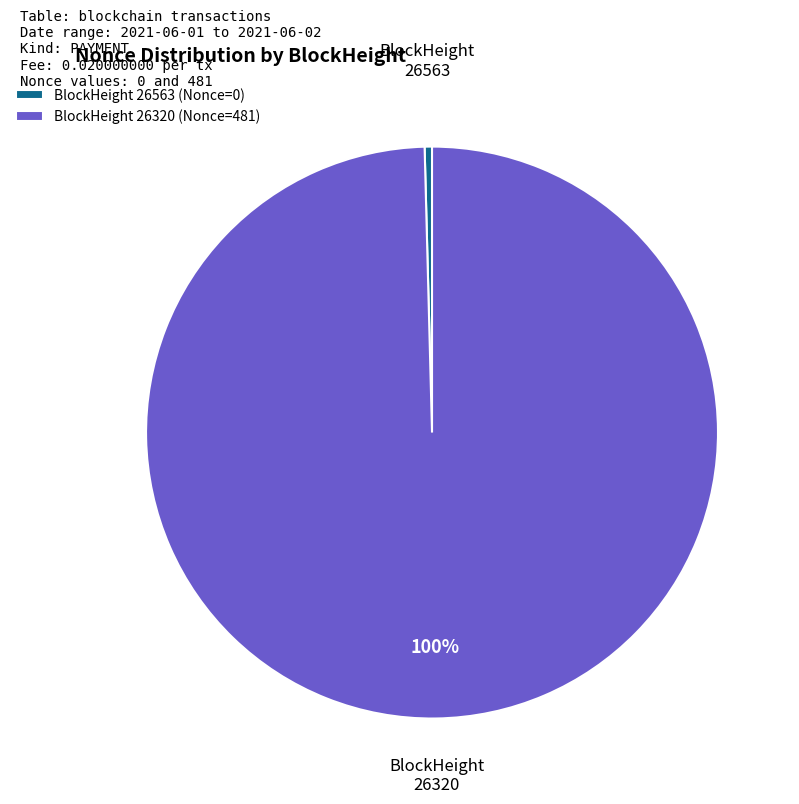

How many segments does this pie chart have?

2